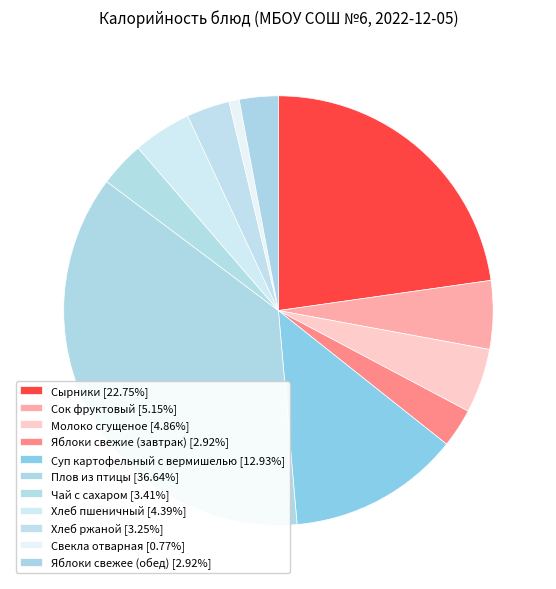

To the nearest percent, what percentage of the pie is Суп картофельный с вермишелью?

13%